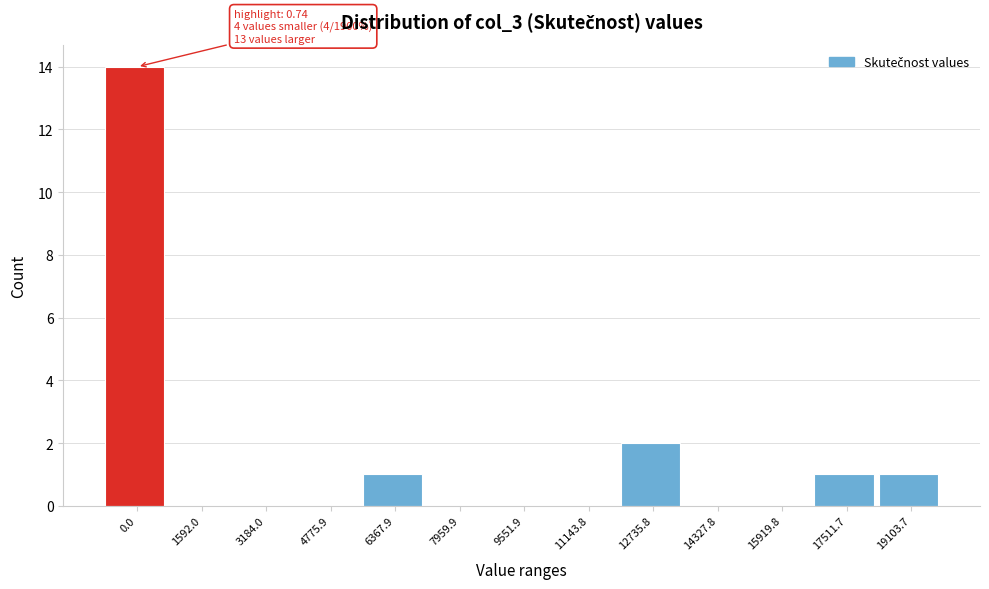

Reading left to right, extract all data points from this chart.

0.0=14	1592.0=0	3184.0=0	4775.9=0	6367.9=1	7959.9=0	9551.9=0	11143.8=0	12735.8=2	14327.8=0	15919.8=0	17511.7=1	19103.7=1